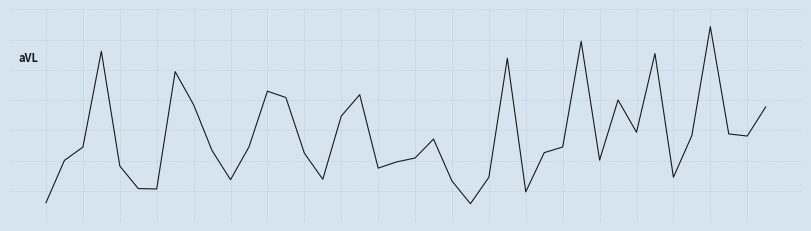

Does the chart display data point markers on the line(s)?

No